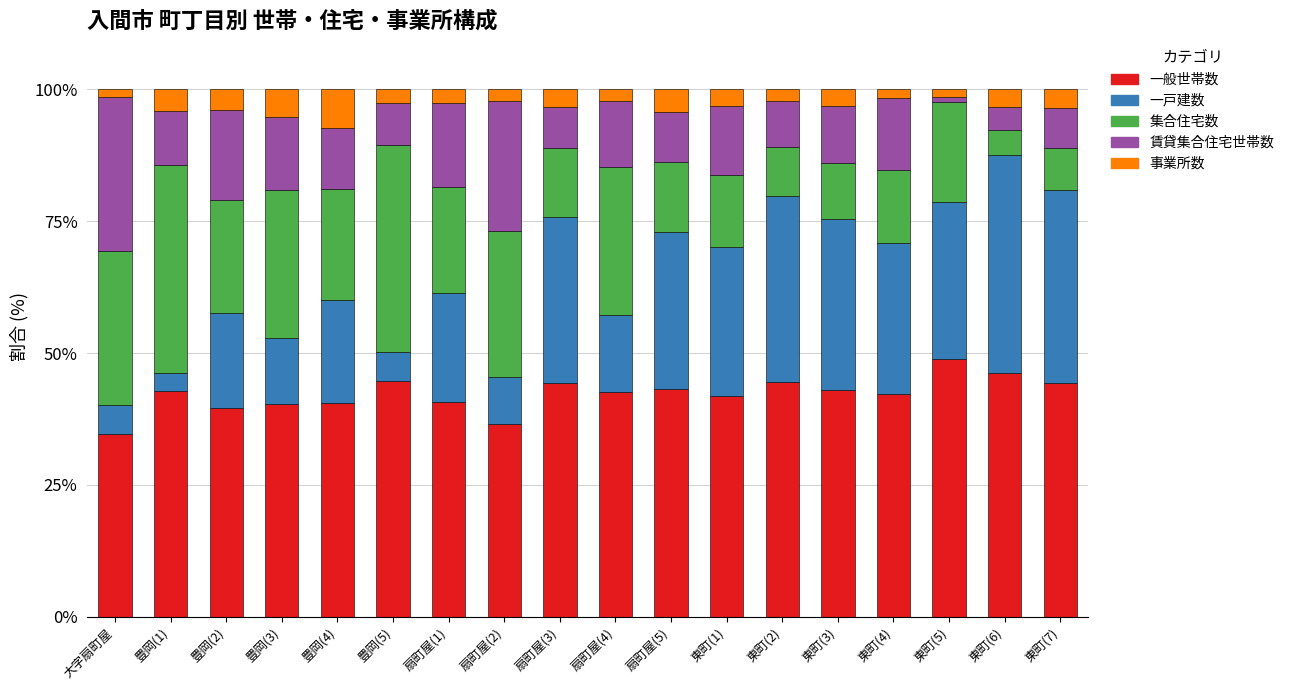

What is the difference between the maximum and minimum values in the 一般世帯数 series?

14.1